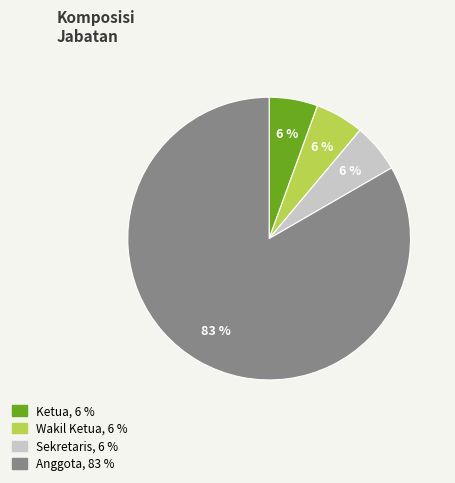

True or false: Wakil Ketua accounts for 16% of the total.

False